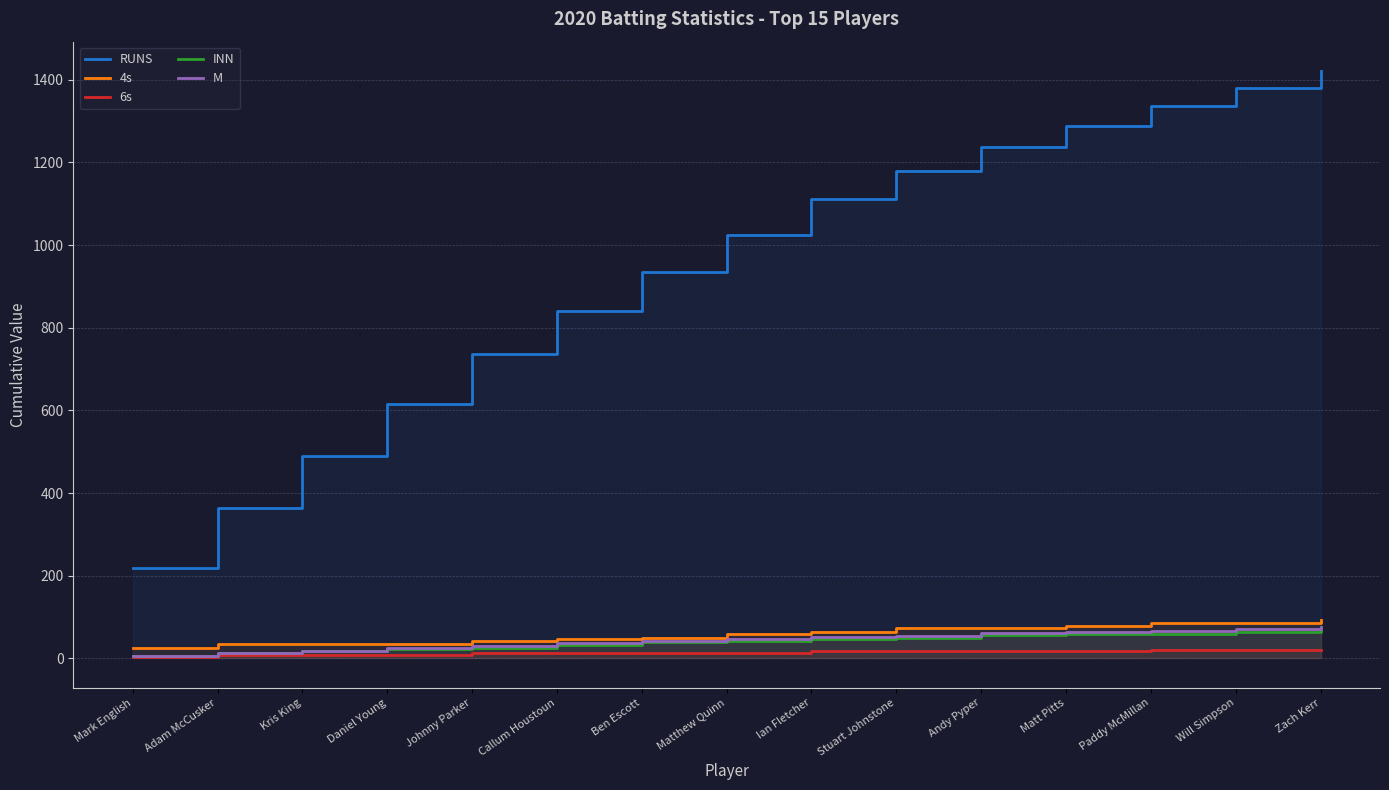

How many data points in M are less than 46?

7